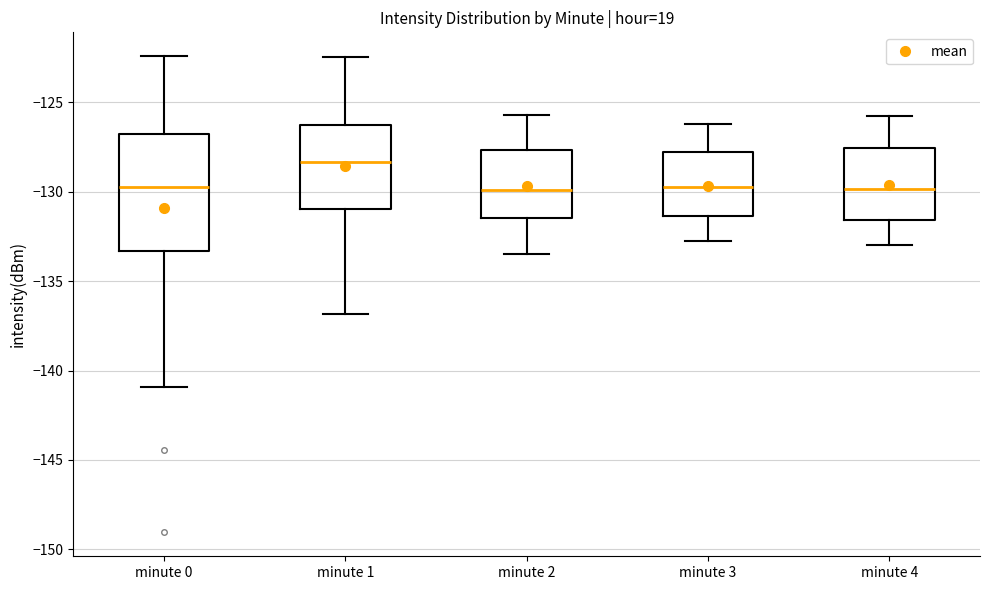

Reading left to right, transcribe this box plot: for each box, give where its median line is, the range the box spans, and where its two whiskers end, as read against the y-axis. The values are not printed on the chart, so give them approximately, as read against the axis.

minute 0: median -129.5, box -133.5 to -127.0, whiskers -141.0 to -122.5
minute 1: median -128.5, box -131.0 to -126.5, whiskers -137.0 to -122.5
minute 2: median -130.0, box -131.5 to -127.5, whiskers -133.5 to -125.5
minute 3: median -129.5, box -131.5 to -128.0, whiskers -133.0 to -126.0
minute 4: median -130.0, box -131.5 to -127.5, whiskers -133.0 to -126.0